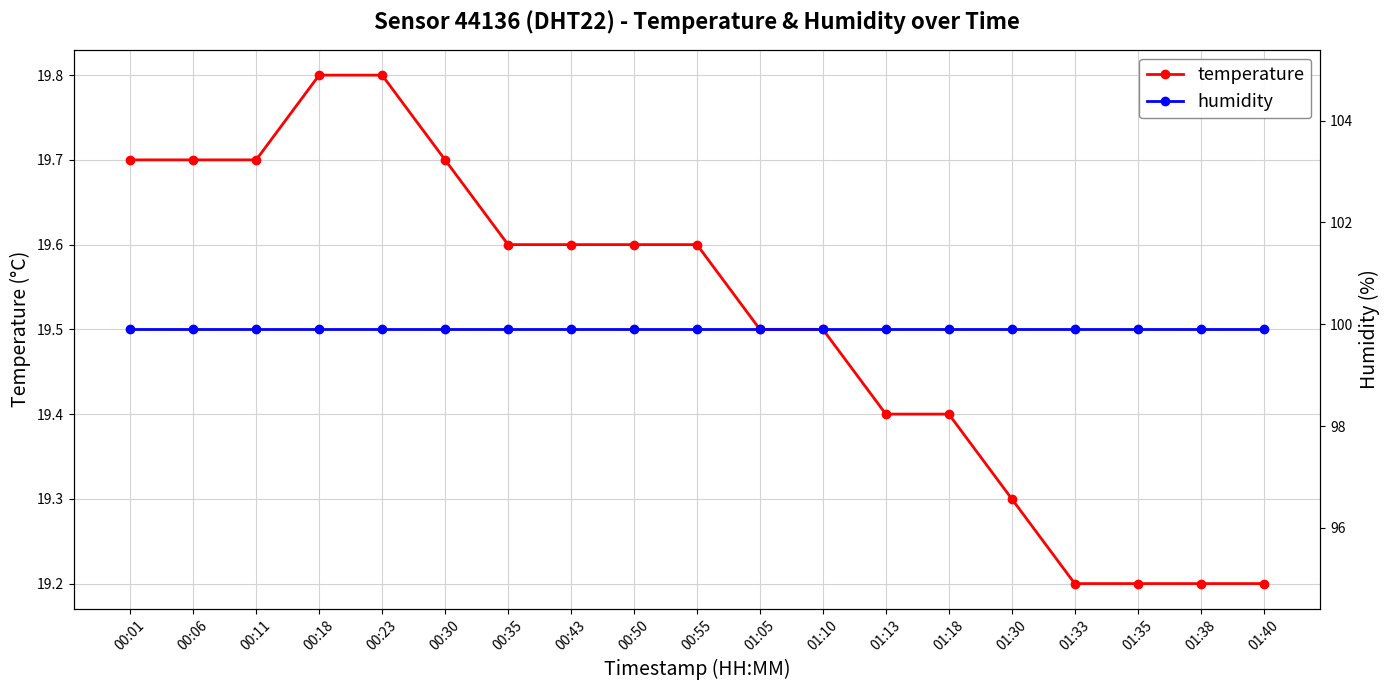

How many data points does each series have?

19